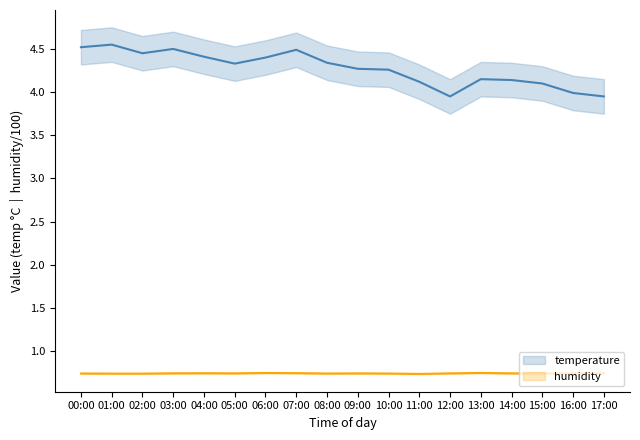

Where is the first local minimum for humidity?

02:00